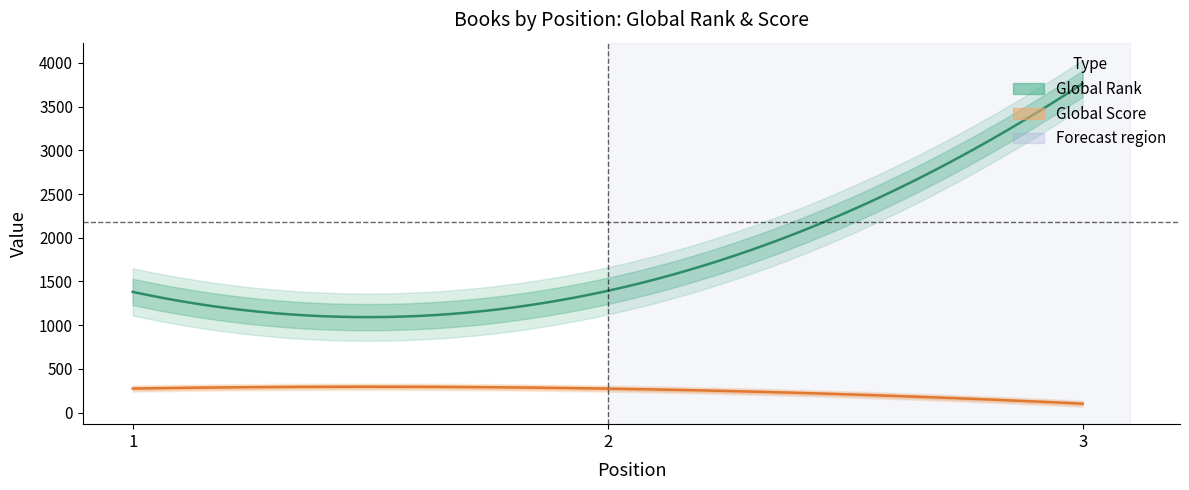

Count the number of categories in the chart.

3